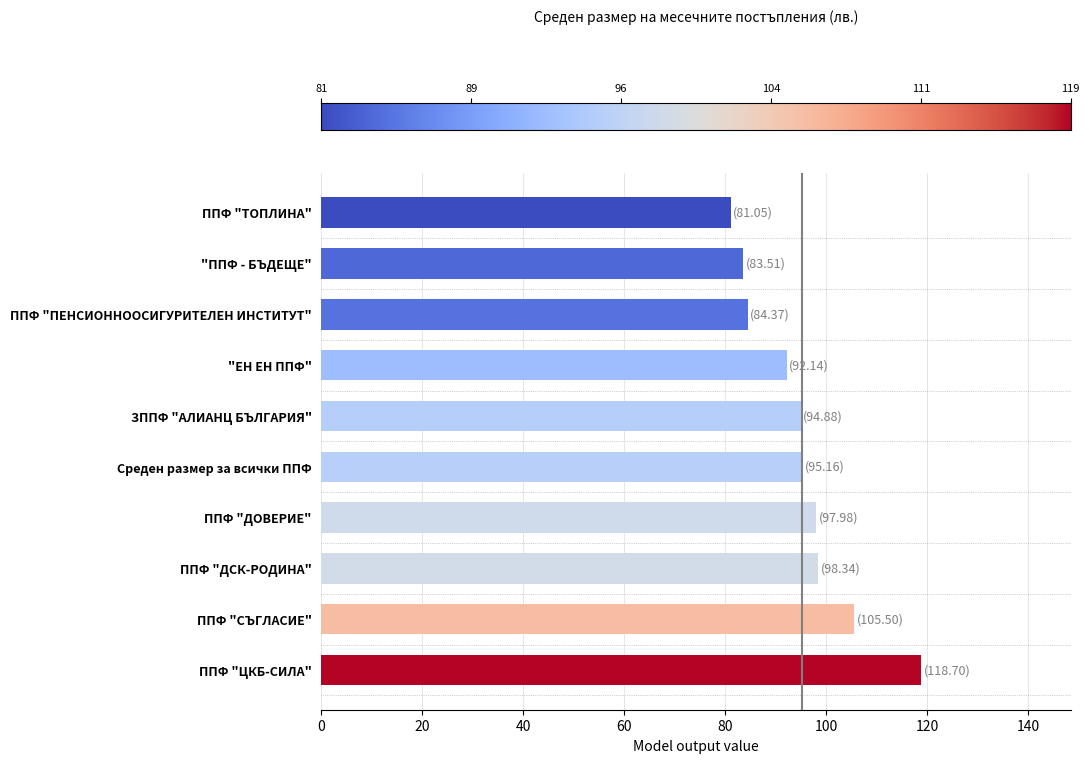

What is the maximum value shown in the chart?

118.7